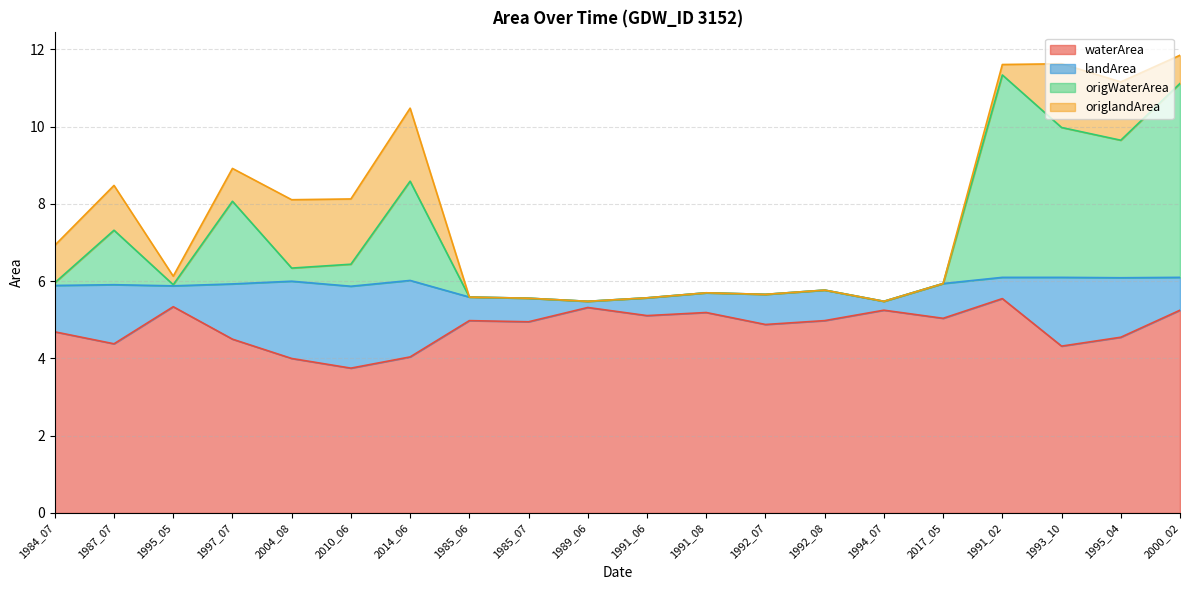

What is the minimum value shown in the chart?

3.8